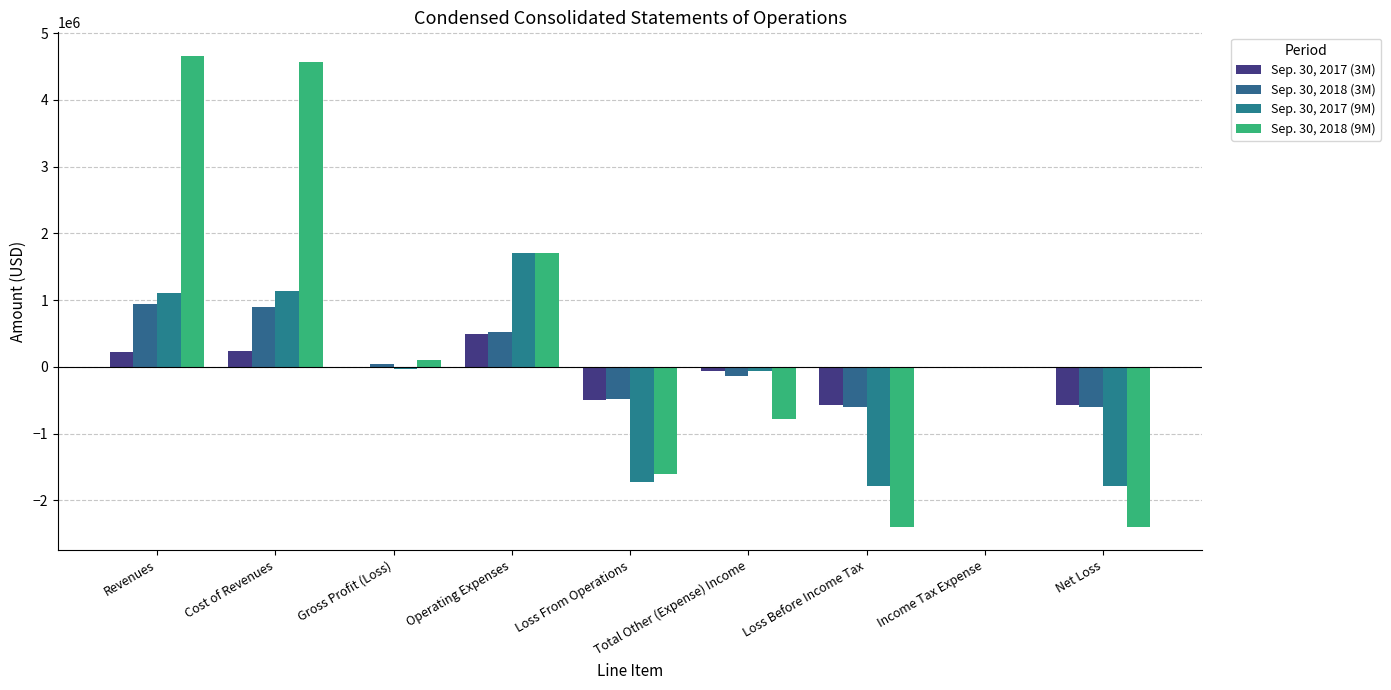

Count the number of categories in the chart.

9